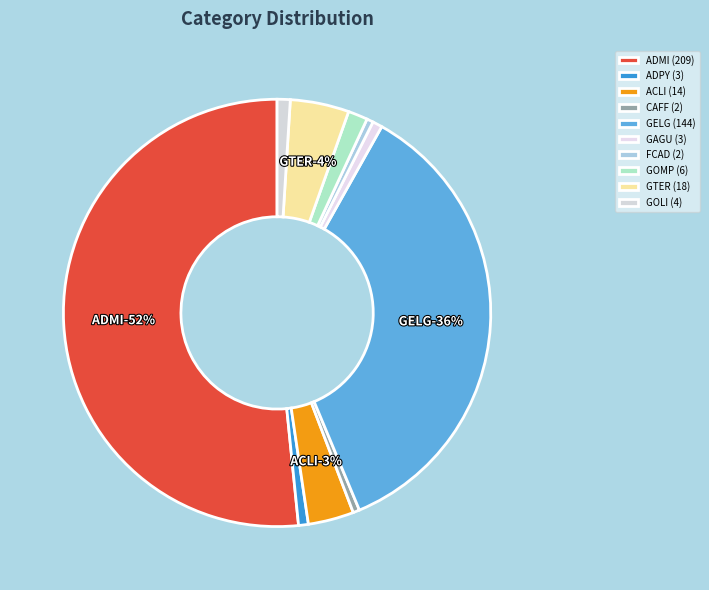

To the nearest percent, what portion does GAGU represent?

1%